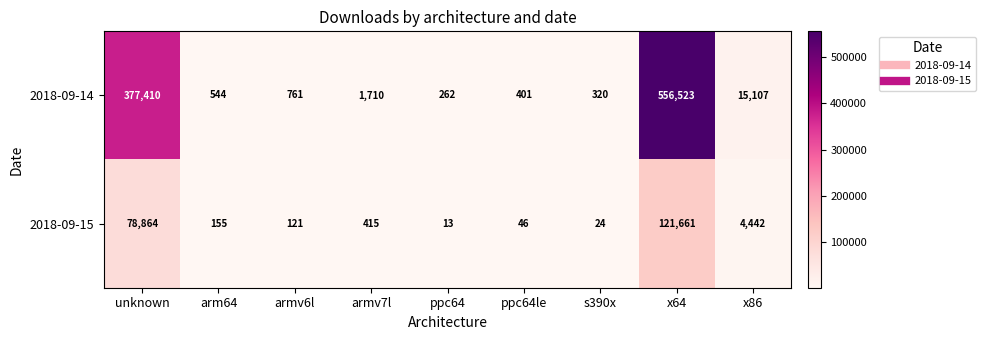

What is the total value across all series at s390x?

344